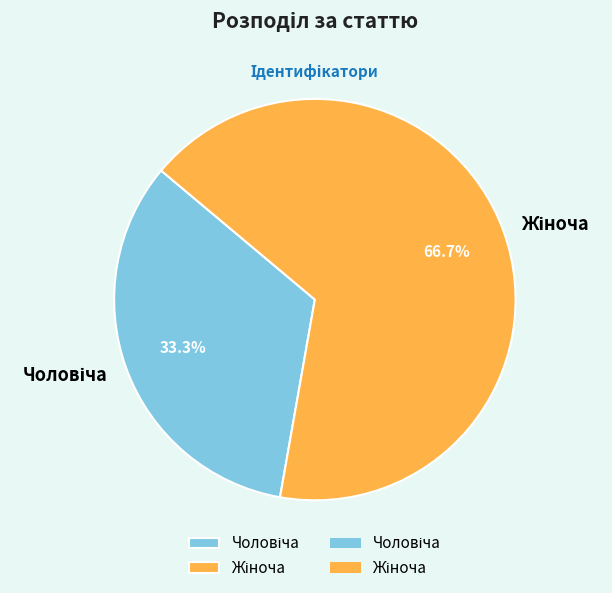

Is there a majority slice in this chart?

Yes